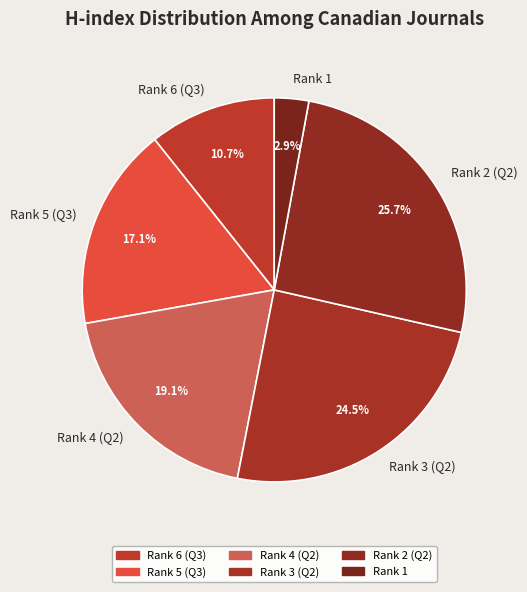

How many slices are in this pie chart?

6